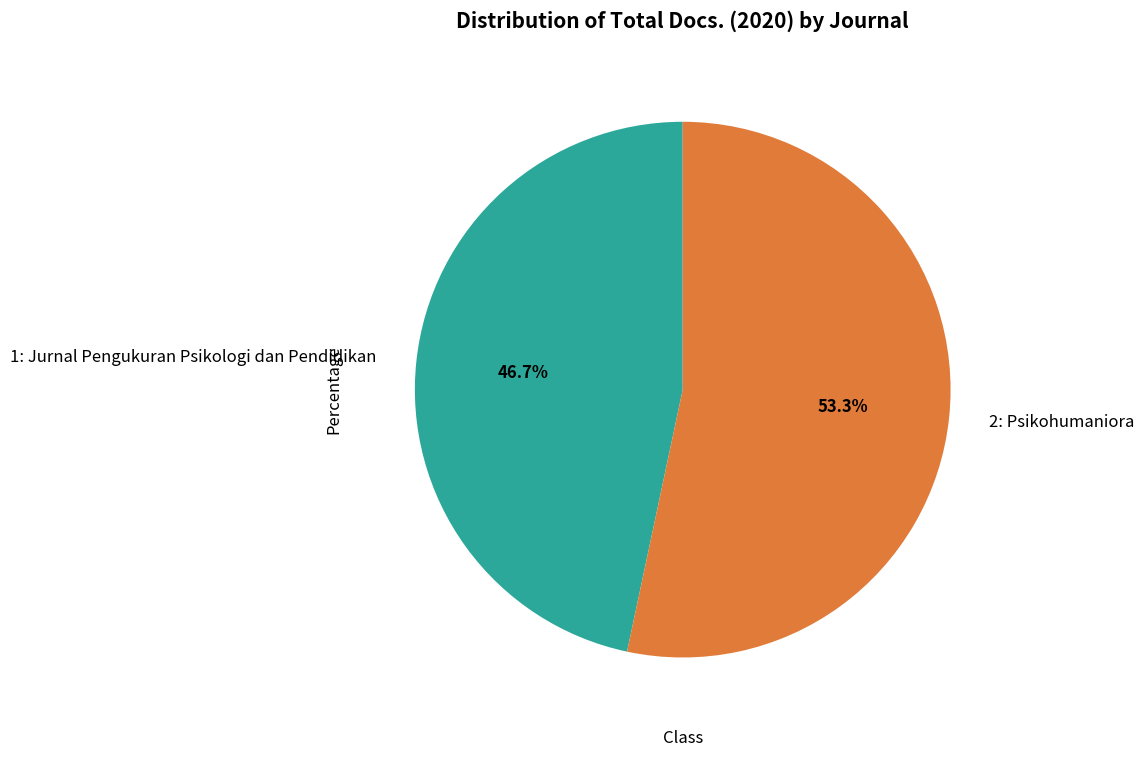

Rank the categories by value from lowest to highest.

1: Jurnal Pengukuran Psikologi dan Pendidikan, 2: Psikohumaniora